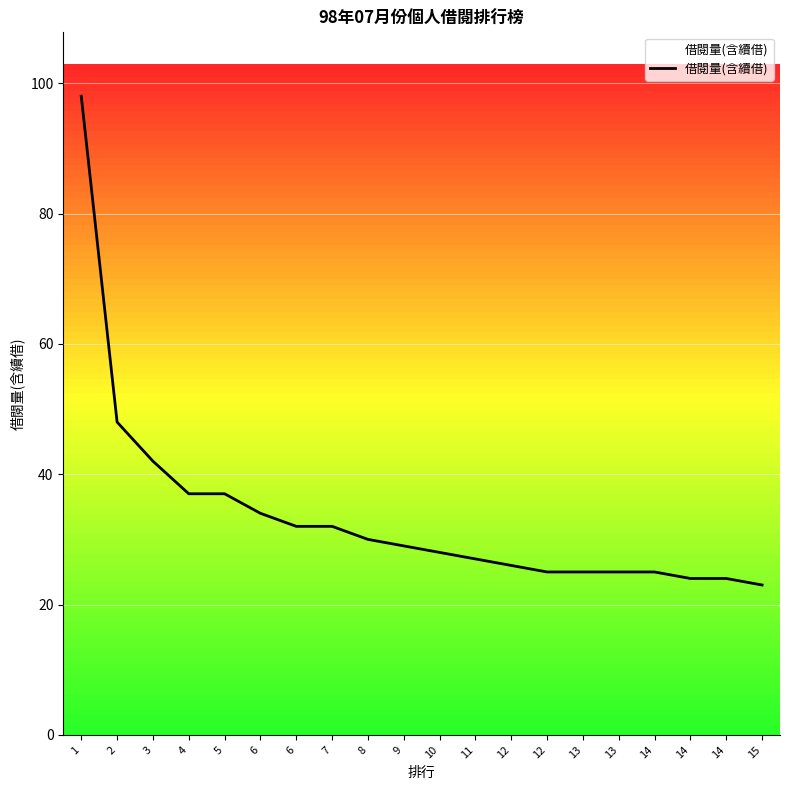

Is this an area chart (filled region under the line)?

No